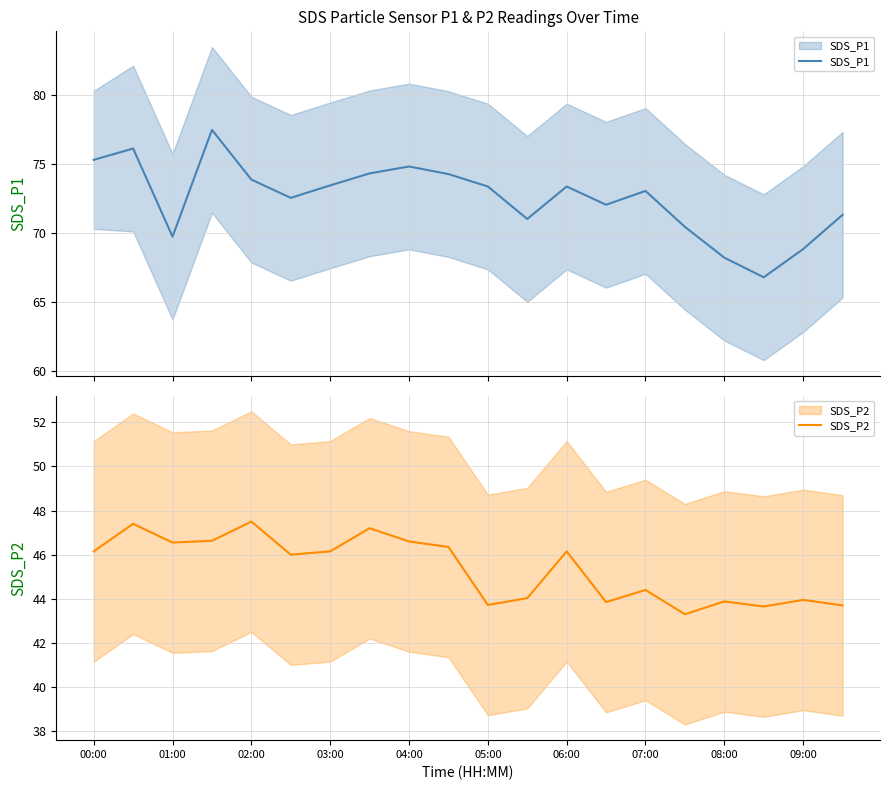

At 19, list the series in order from smallest to largest.

SDS_P2, SDS_P1